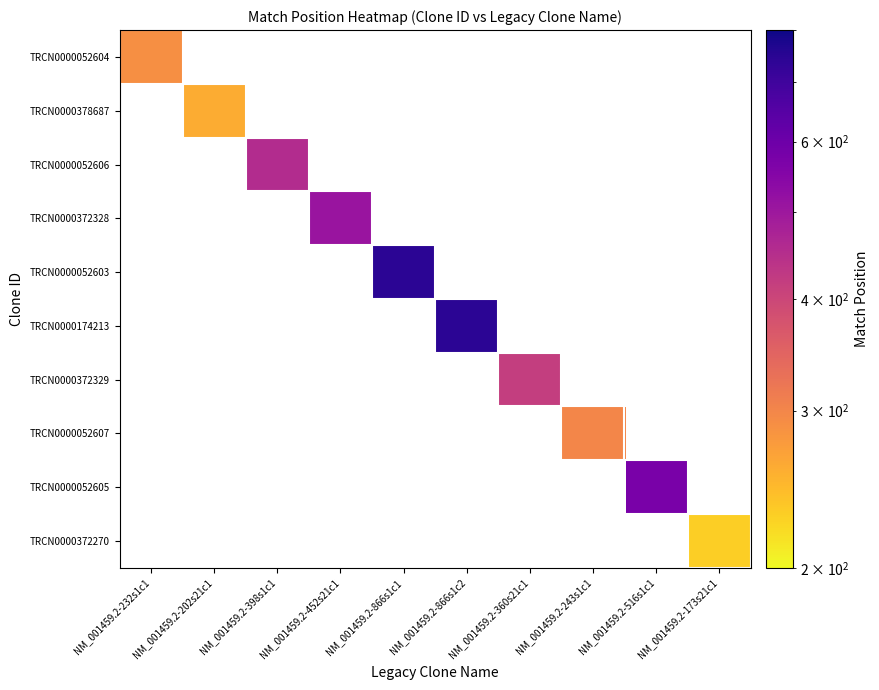

Is it true that TRCN0000052605 equals 744.2 at NM_001459.2-516s1c1?

False